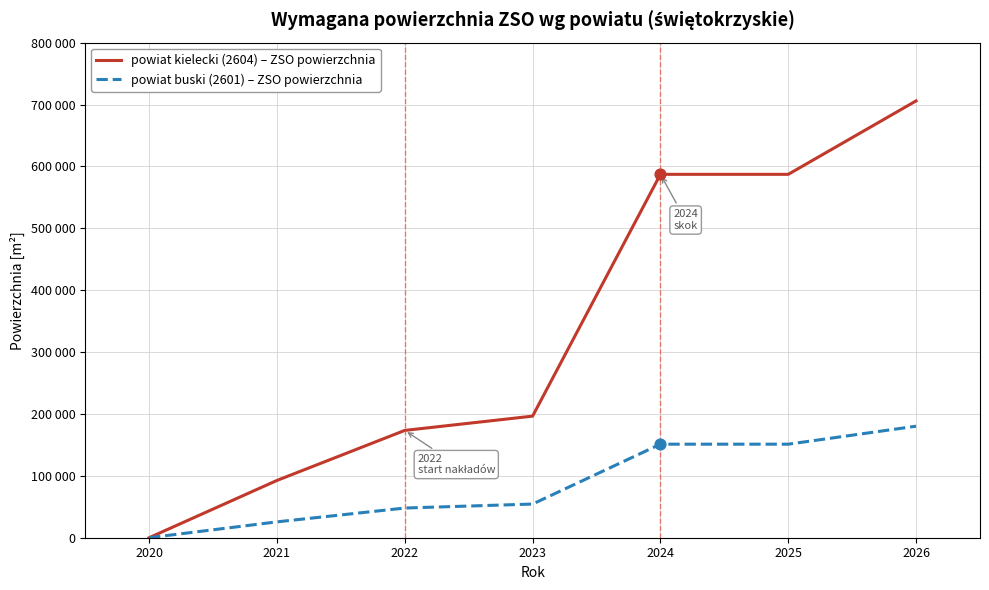

Is the value of powiat kielecki (2604) – ZSO powierzchnia at 2024 greater than the value of powiat buski (2601) – ZSO powierzchnia at 2023?

Yes